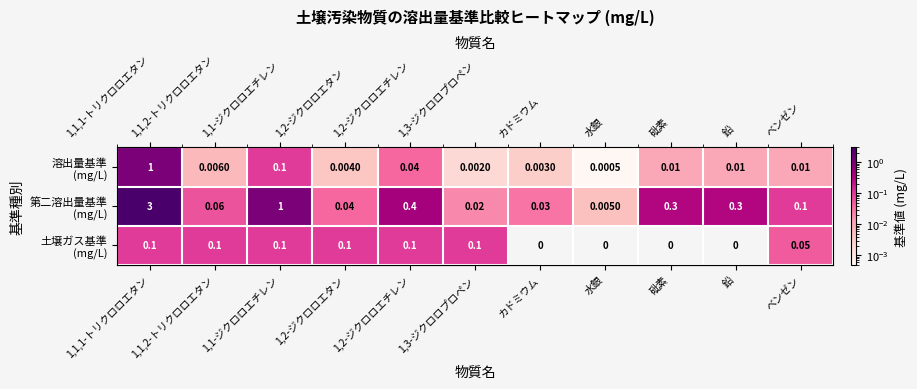

Which series has the widest spread of values?

row_1